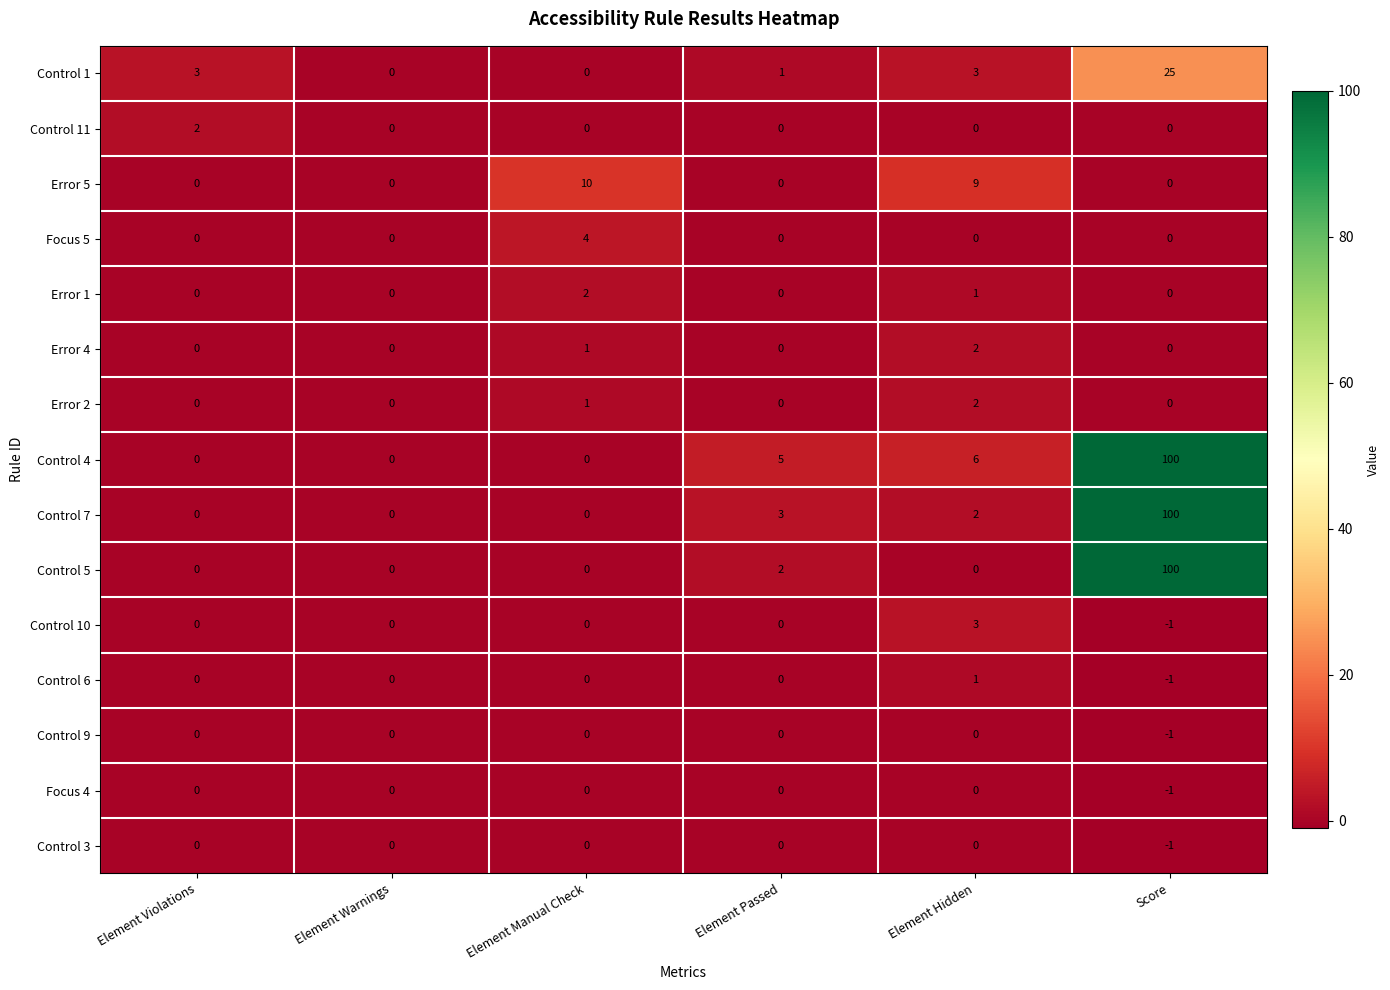

What is the difference between the maximum and minimum values in the Focus 5 series?

4